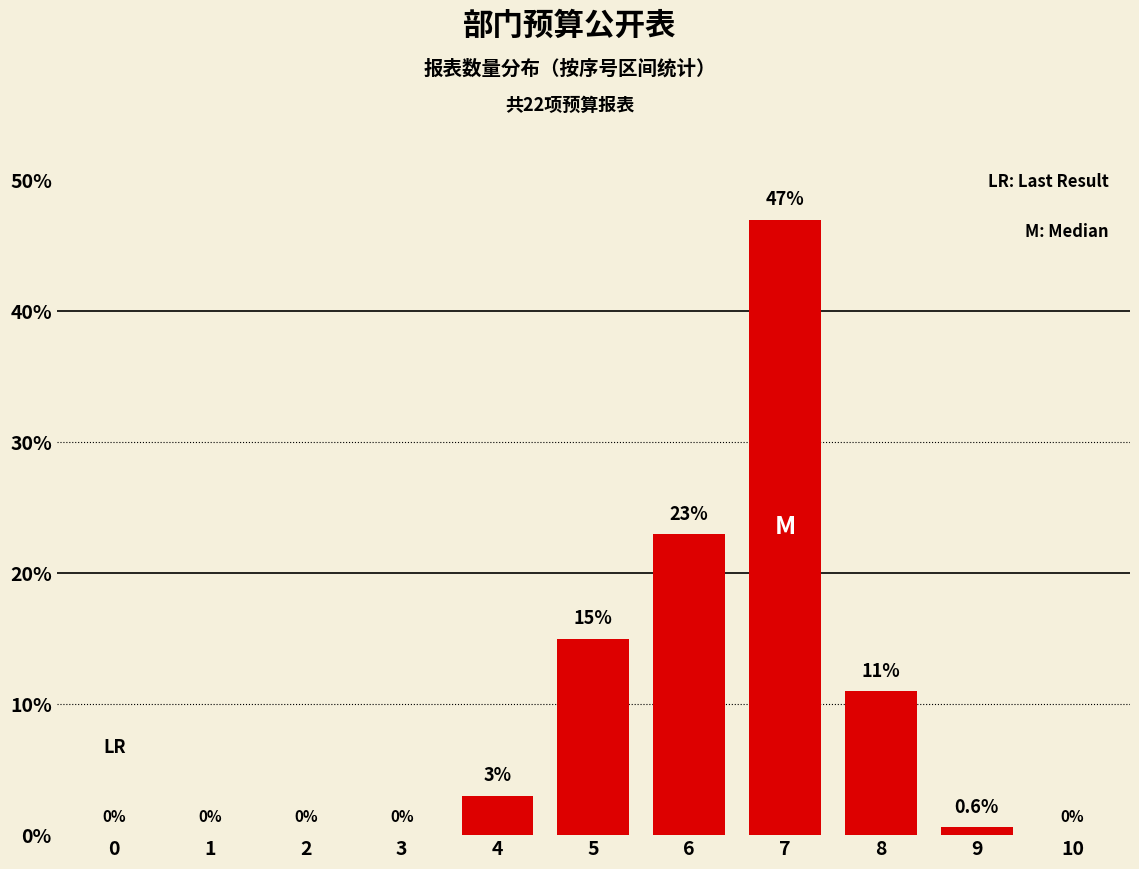

Reading left to right, list all the values displayed in this chart.

0=0.0	1=0.0	2=0.0	3=0.0	4=3.0	5=15.0	6=23.0	7=47.0	8=11.0	9=0.6	10=0.0